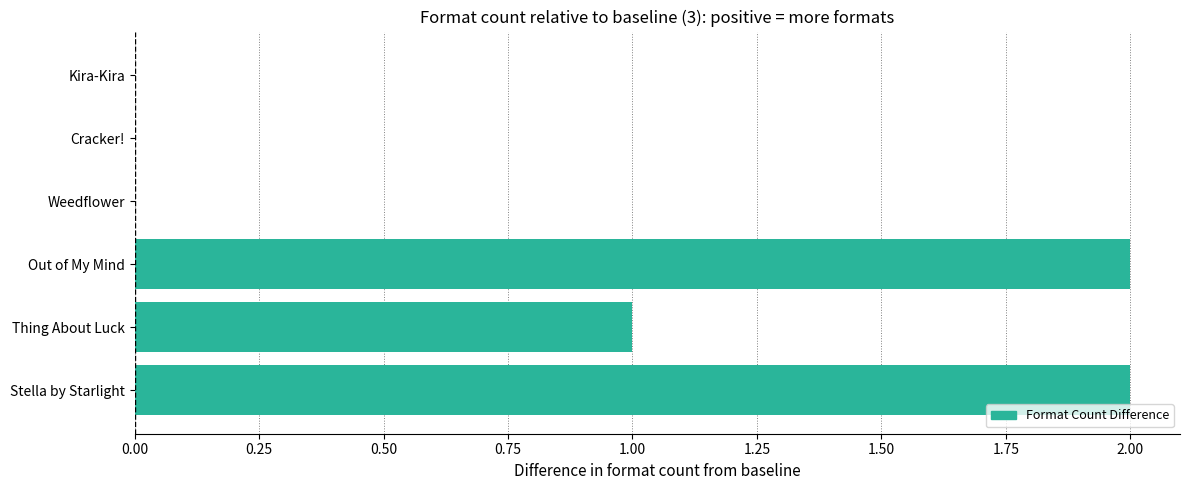

What is the sum of all values?

5